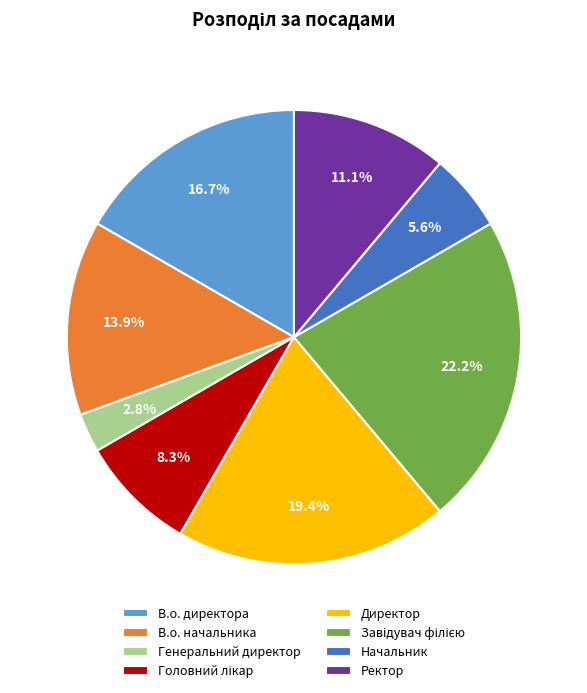

True or false: Ректор accounts for 11% of the total.

True